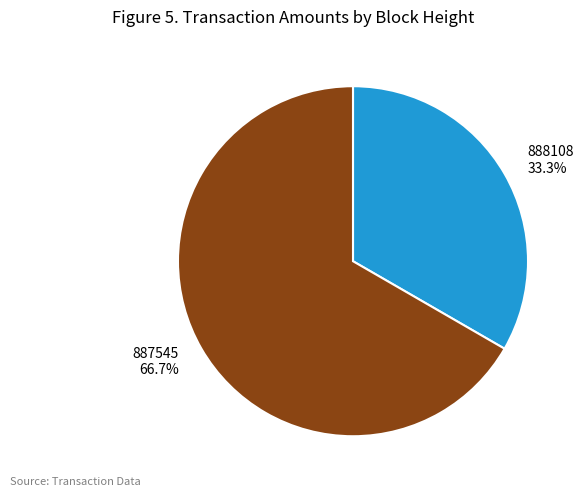

How many segments does this pie chart have?

2